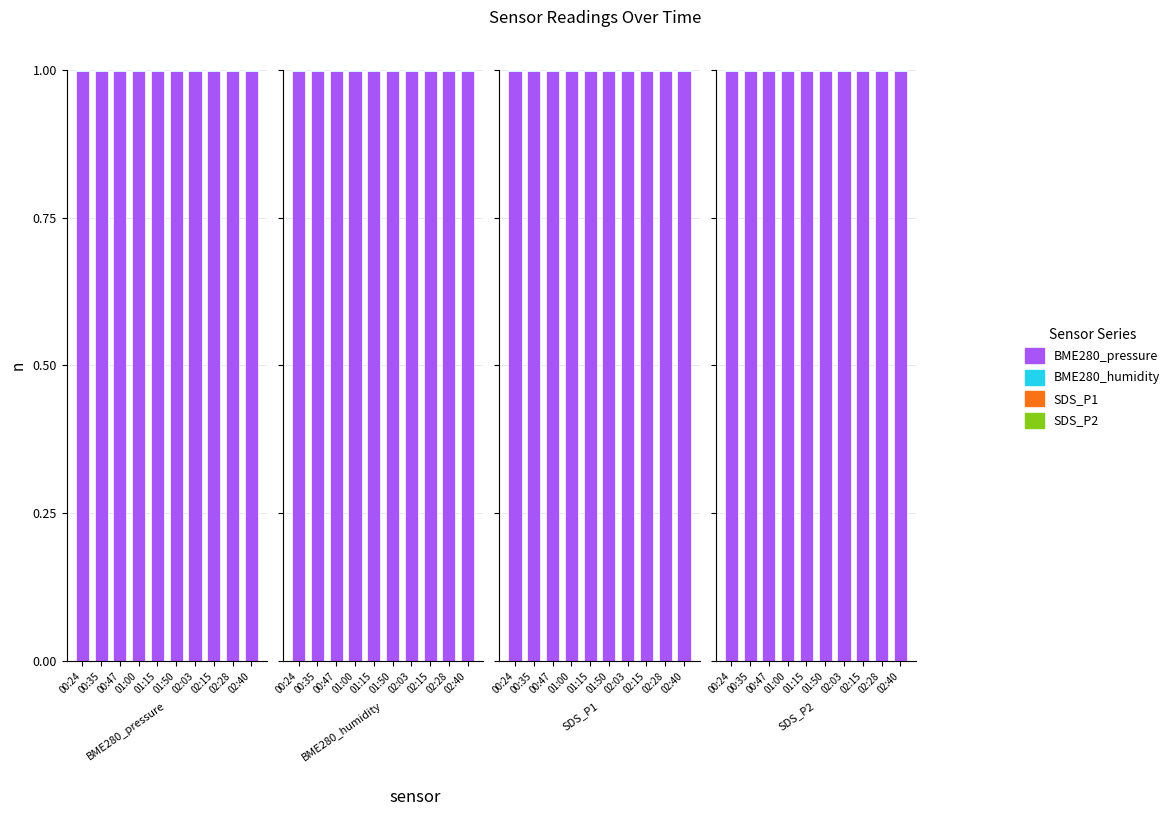

The BME280_pressure series shows 1.7 at 02:15. True or false?

False